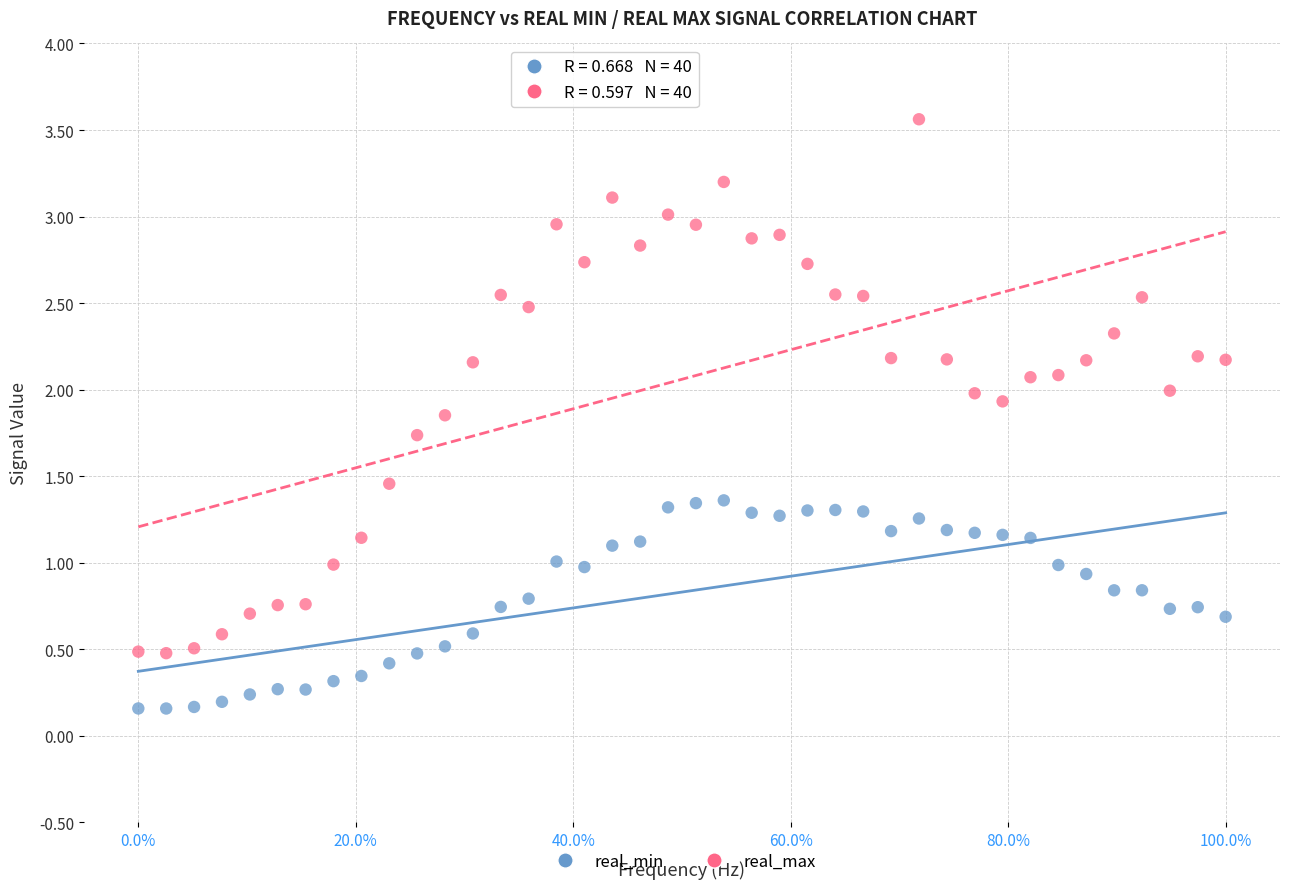

Across all data points, what is the range of Y values (max minus min)?

3.4